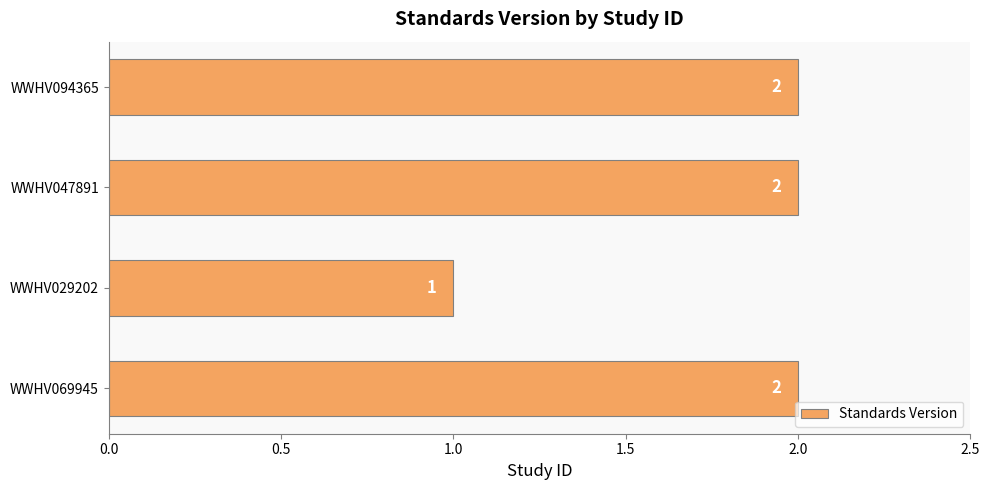

Reading bottom to top, list all the values displayed in this chart.

2	1	2	2